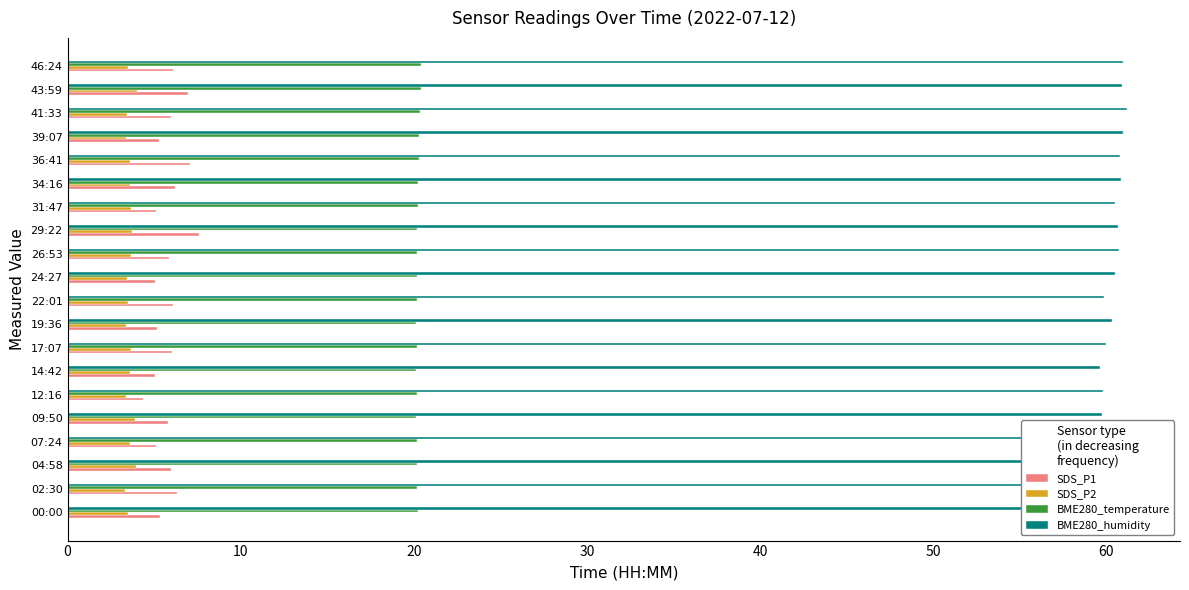

What are all the series names shown in the legend?

SDS_P1, SDS_P2, BME280_temperature, BME280_humidity